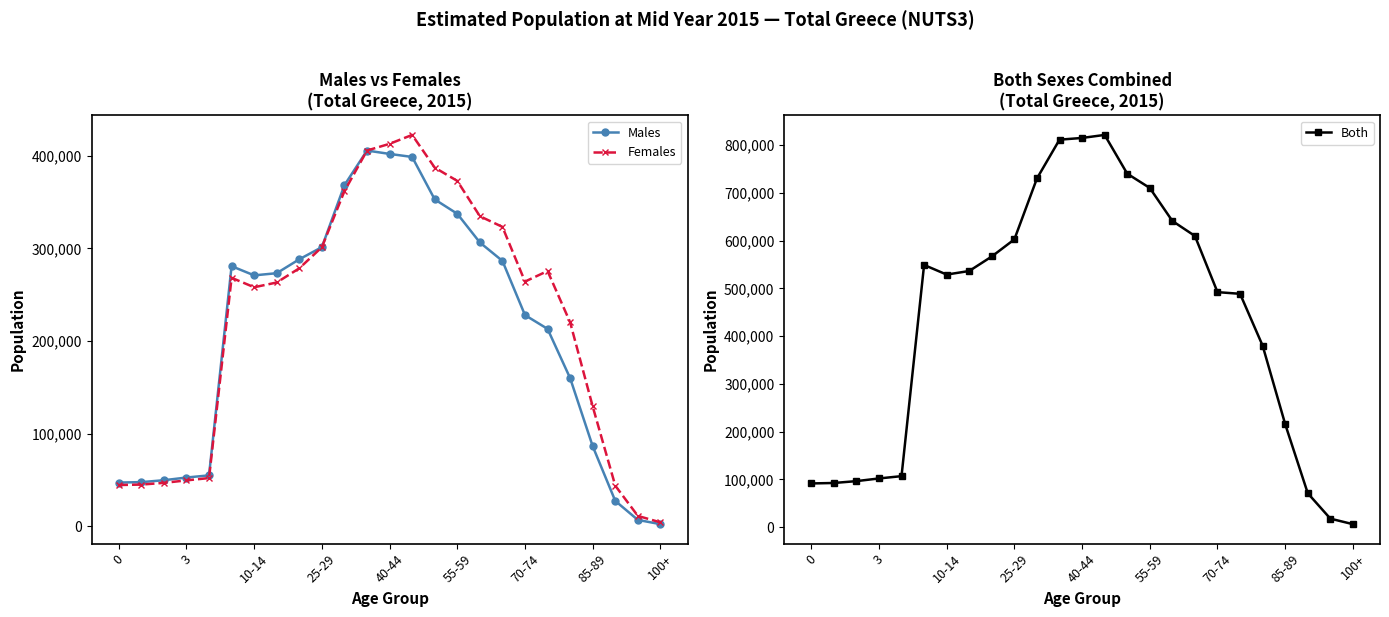

Read the Females value at 100+, to the nearest 10.

4170